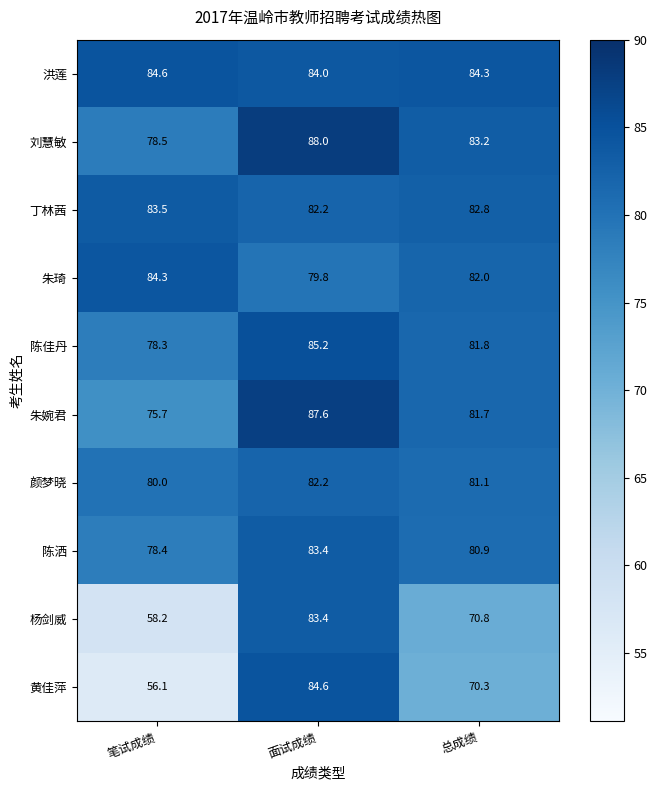

Is it true that 刘慧敏 equals 37.3 at 面试成绩?

False